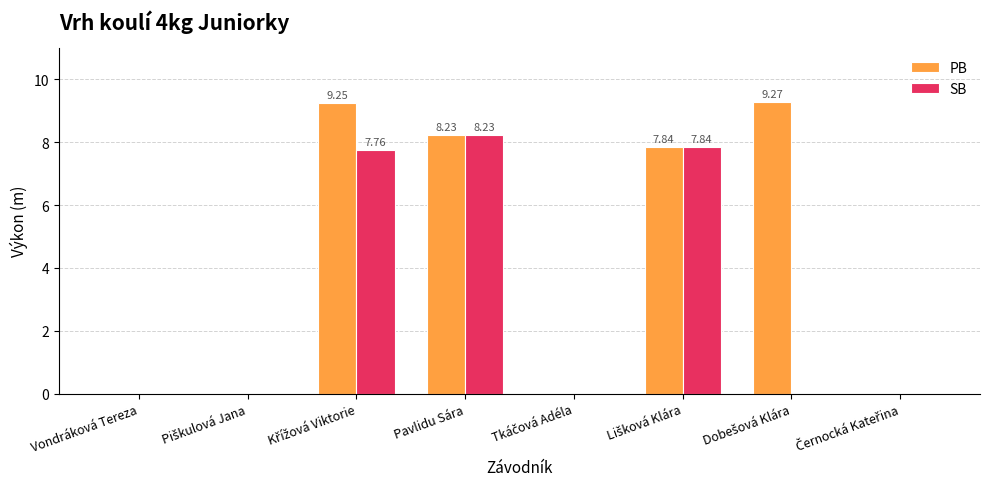

What is the sum of all PB values?

34.6